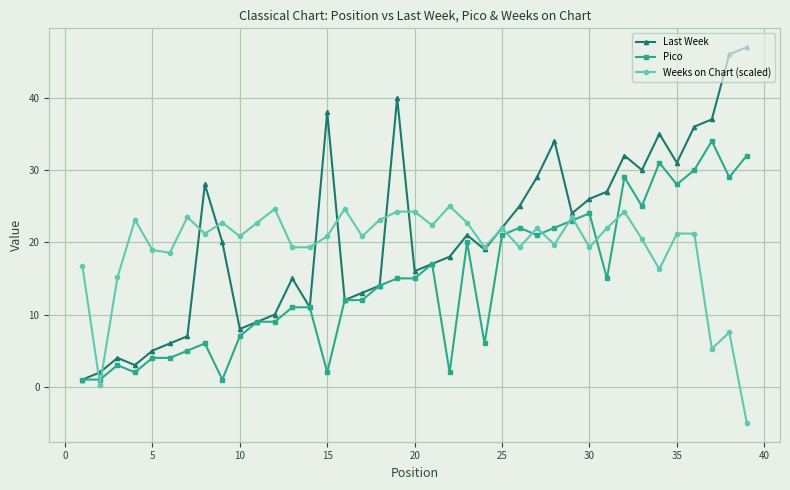

Rank the series by their maximum value, from lowest to highest.

Weeks on Chart (scaled), Pico, Last Week